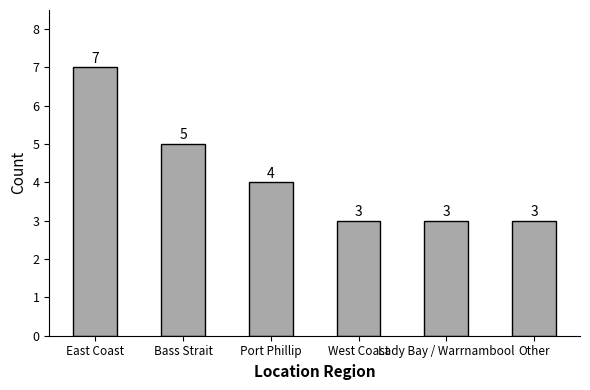

Where does the data first go above 4?

East Coast